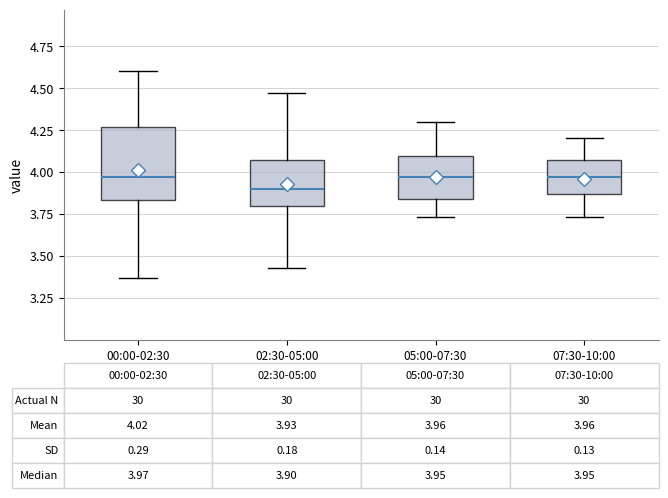

Which box is the tallest, from its lower edge to its upper edge?

00:00-02:30